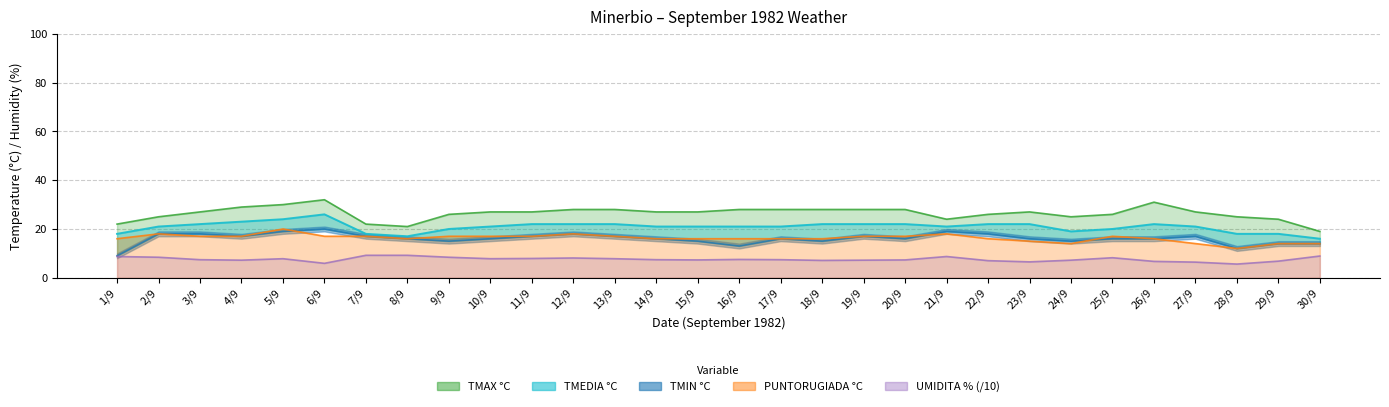

What is the value of the TMIN °C point at the 20th from the left?

16.0